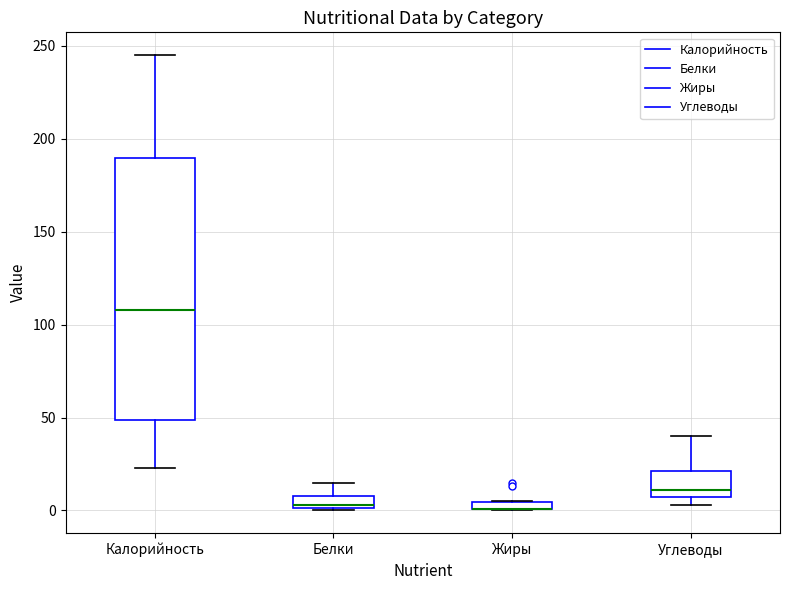

Where is the upper edge of the box for Углеводы on the y-axis? The values are not printed on the chart, so give them approximately, as read against the axis.

20